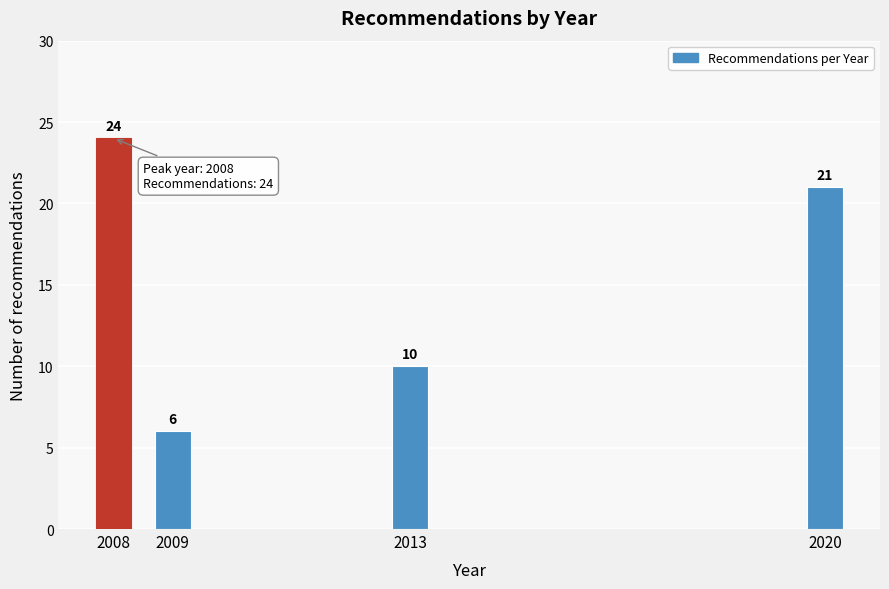

Reading left to right, list all the values displayed in this chart.

2008=24	2009=6	2013=10	2020=21